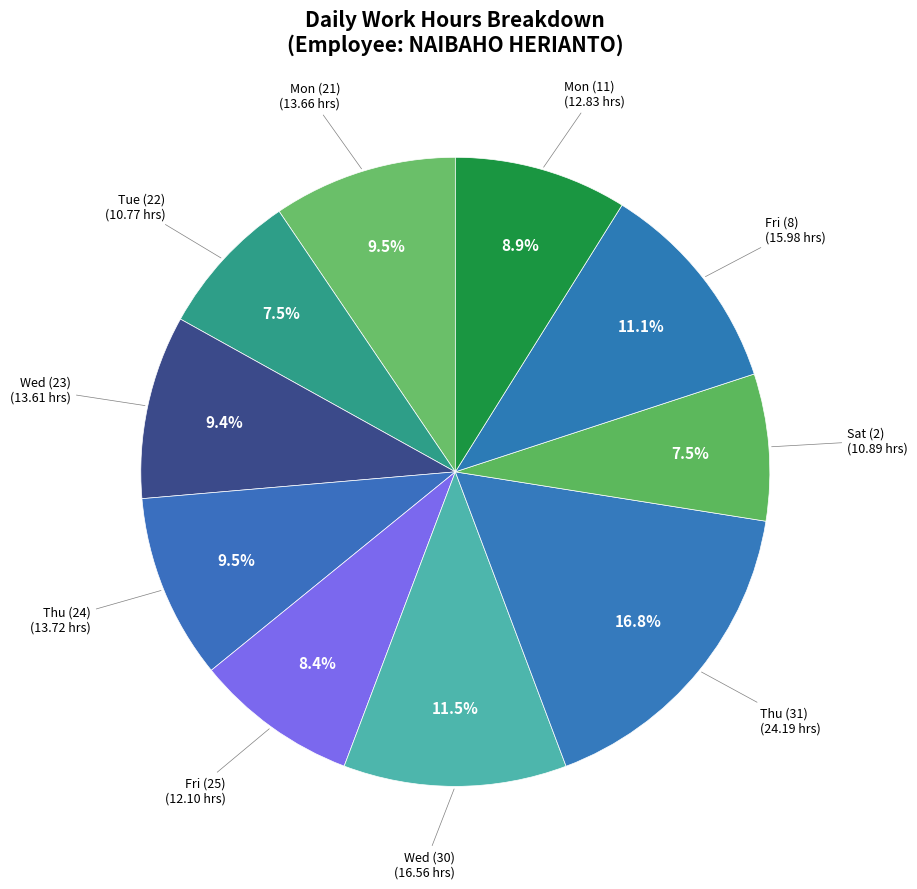

How many segments does this pie chart have?

10